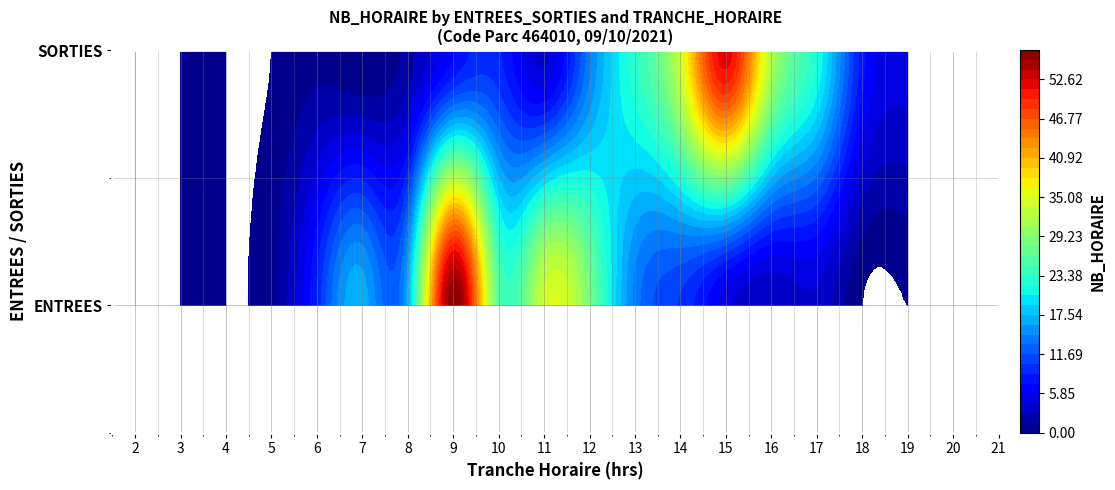

Rank the series by their maximum value, from lowest to highest.

SORTIES, ENTREES